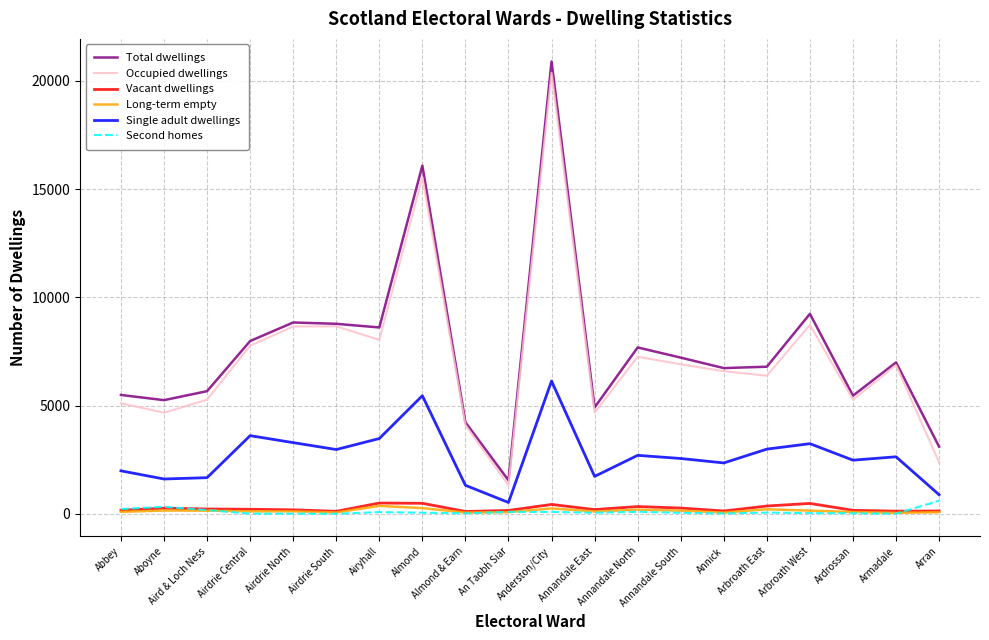

True or false: Vacant dwellings and Occupied dwellings cross at least once.

False